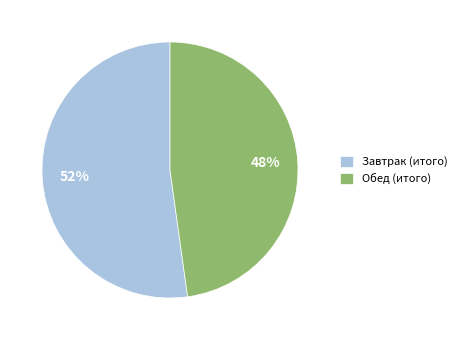

To the nearest percent, what portion does Завтрак (итого) represent?

52%